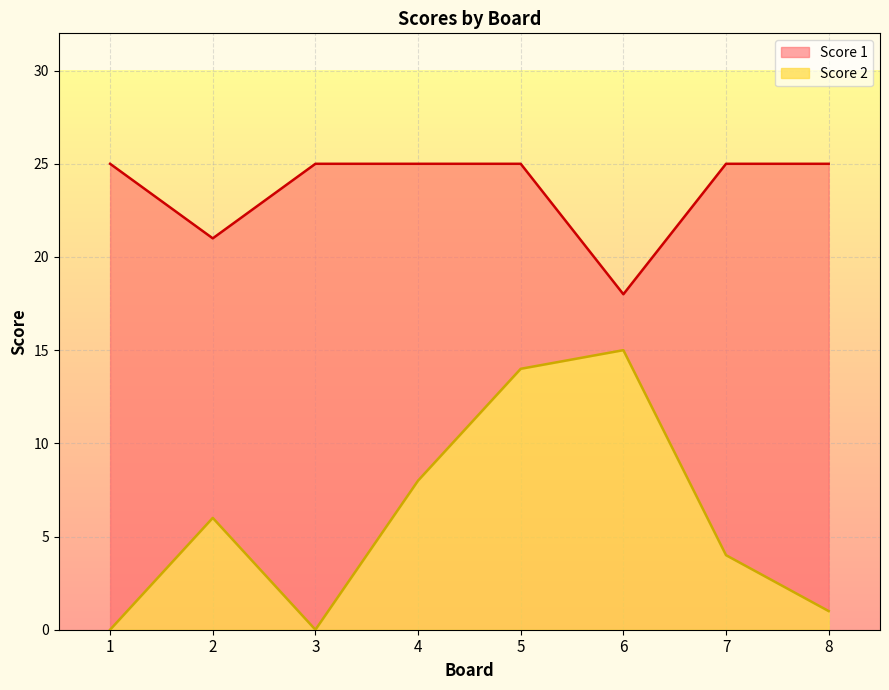

List the series in order of their peak value, highest first.

Score 1, Score 2